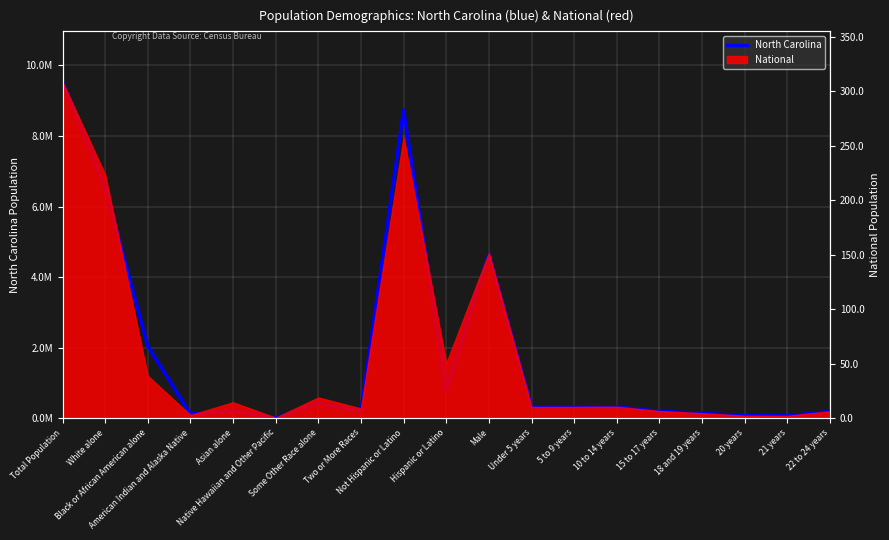

True or false: the data has more than 0 interior local peaks.

True